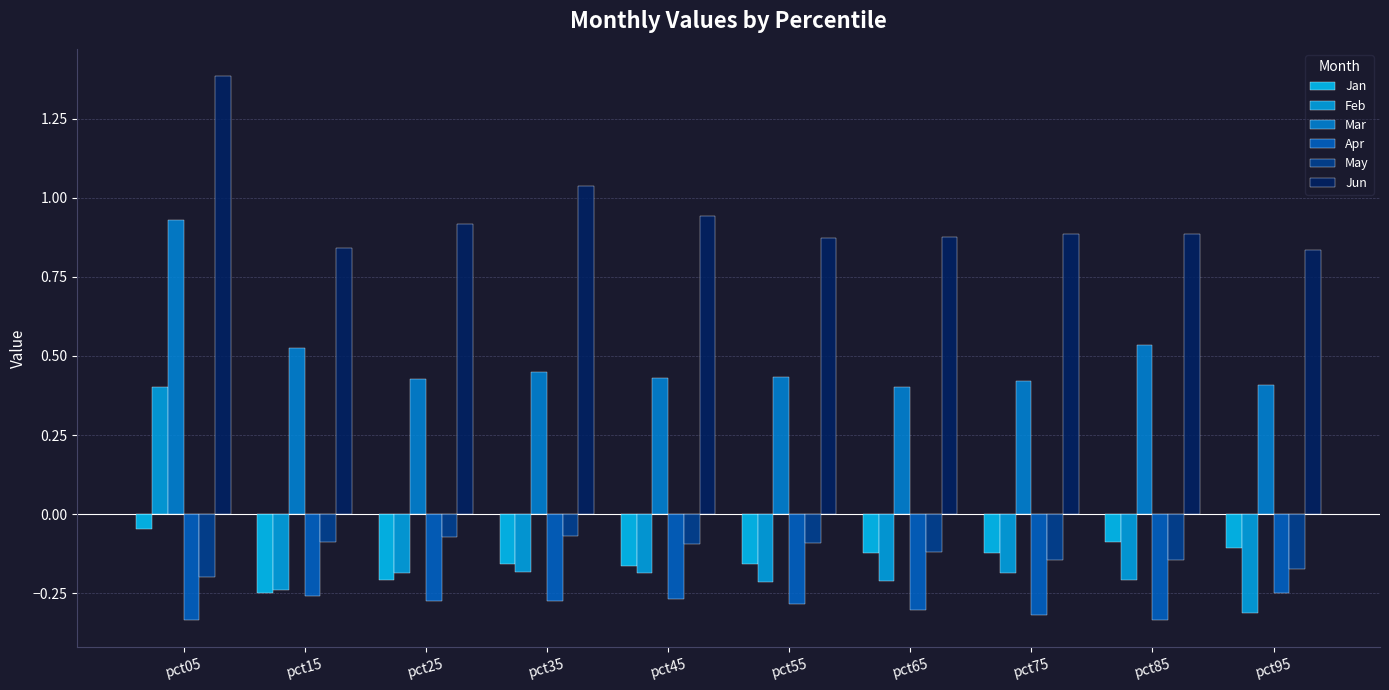

What is the smallest value displayed?

-0.3